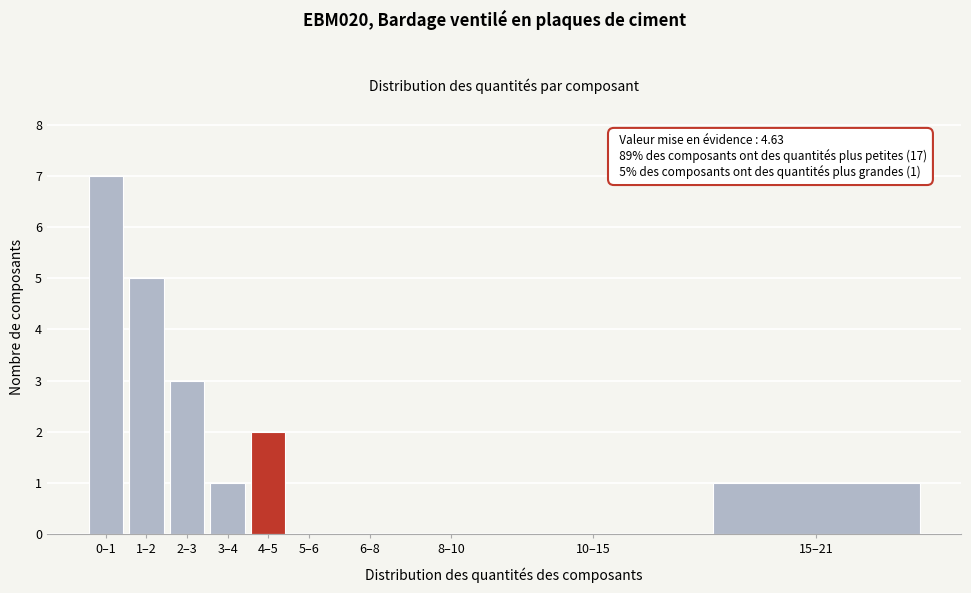

Reading left to right, transcribe all the data shown in this chart.

0–1=7	1–2=5	2–3=3	3–4=1	4–5=2	5–6=0	6–8=0	8–10=0	10–15=0	15–21=1